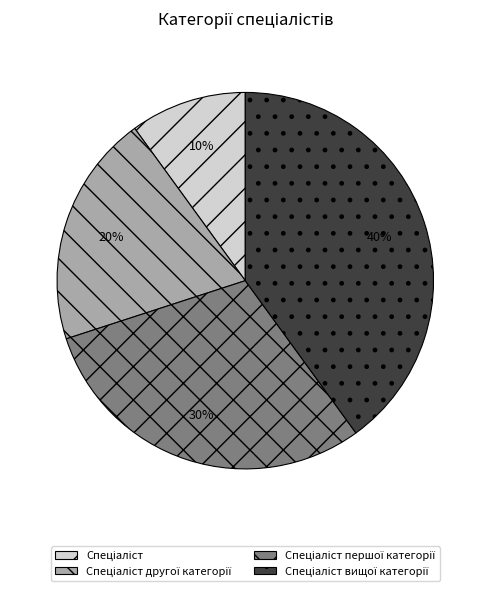

To the nearest percent, what is the average slice percentage?

25%